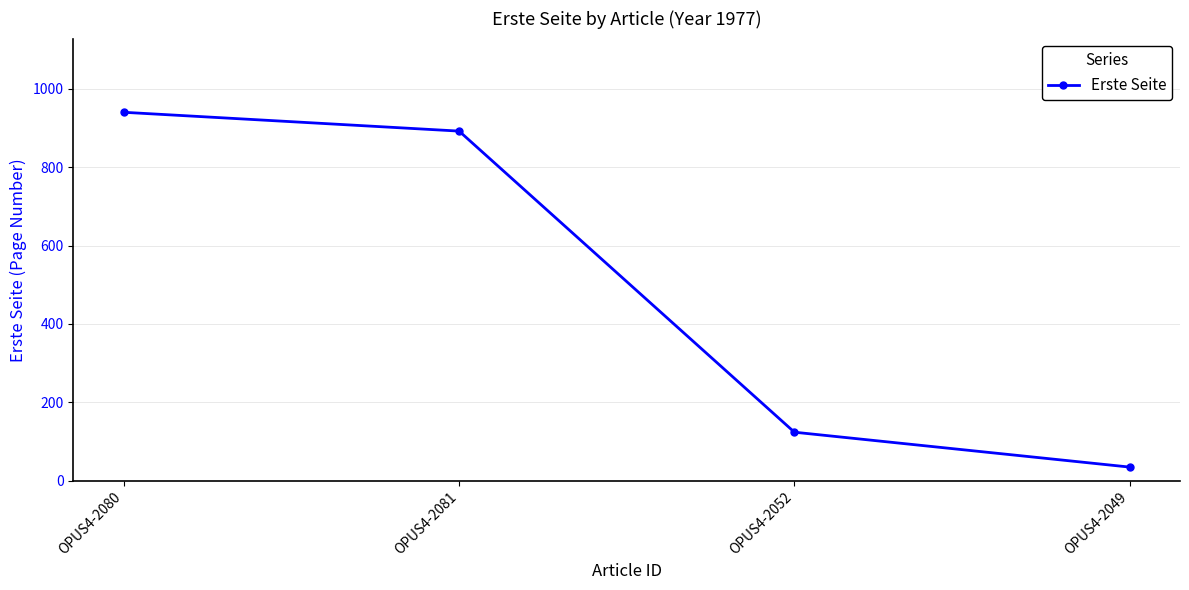

What is the difference between the maximum and minimum values?

905